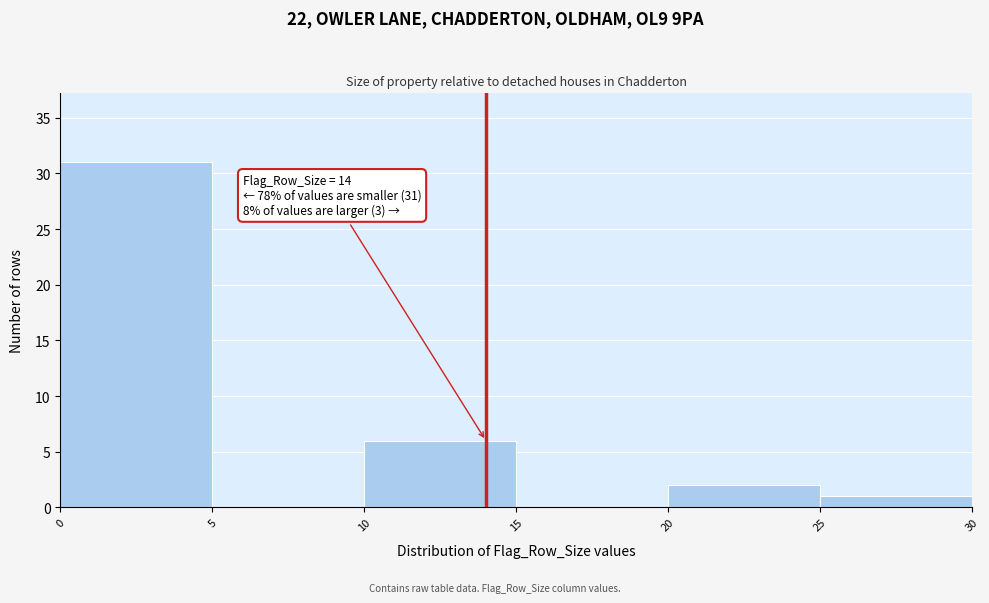

Which range on the x-axis has the tallest bar?

0 to 5